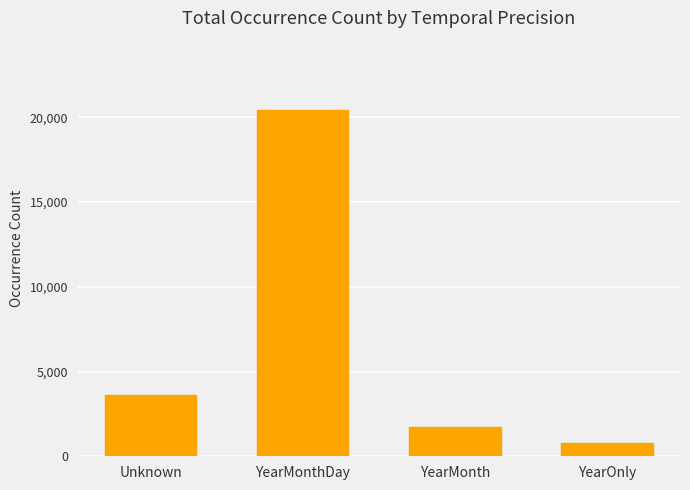

What is the change in value from Unknown to YearOnly?

-2797